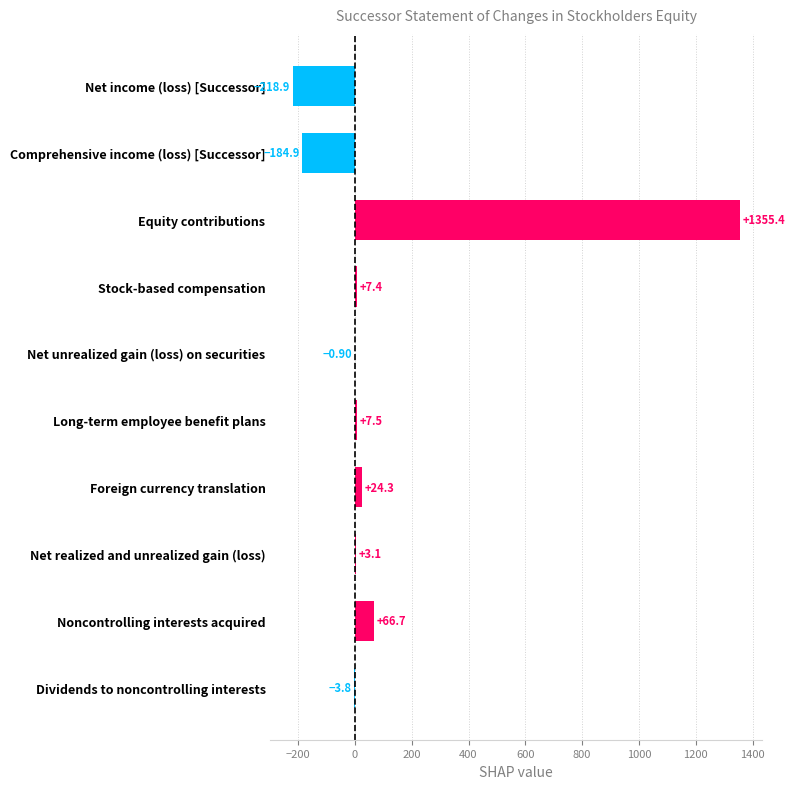

At which label is the value closest to 568?

Noncontrolling interests acquired